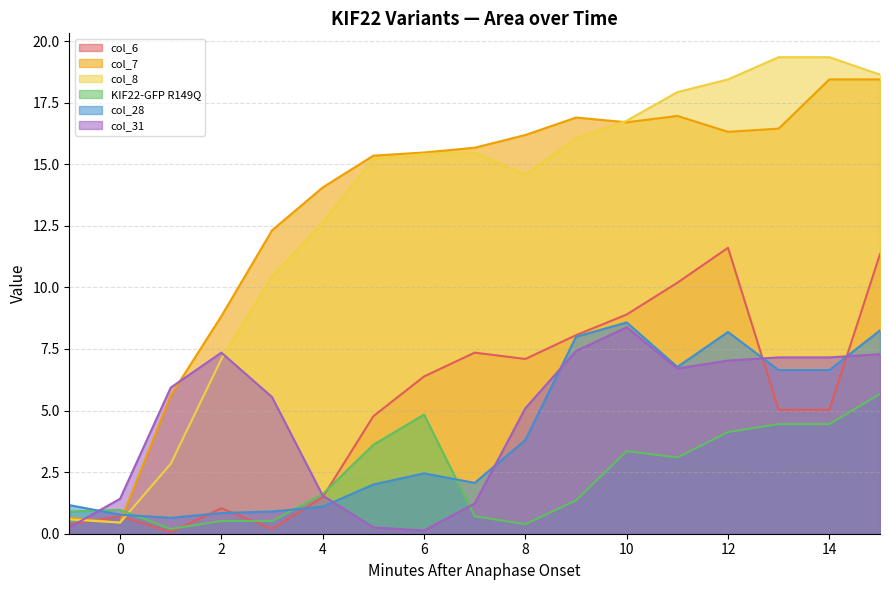

What is the difference between the second highest and second lowest values in the col_31 series?

7.2